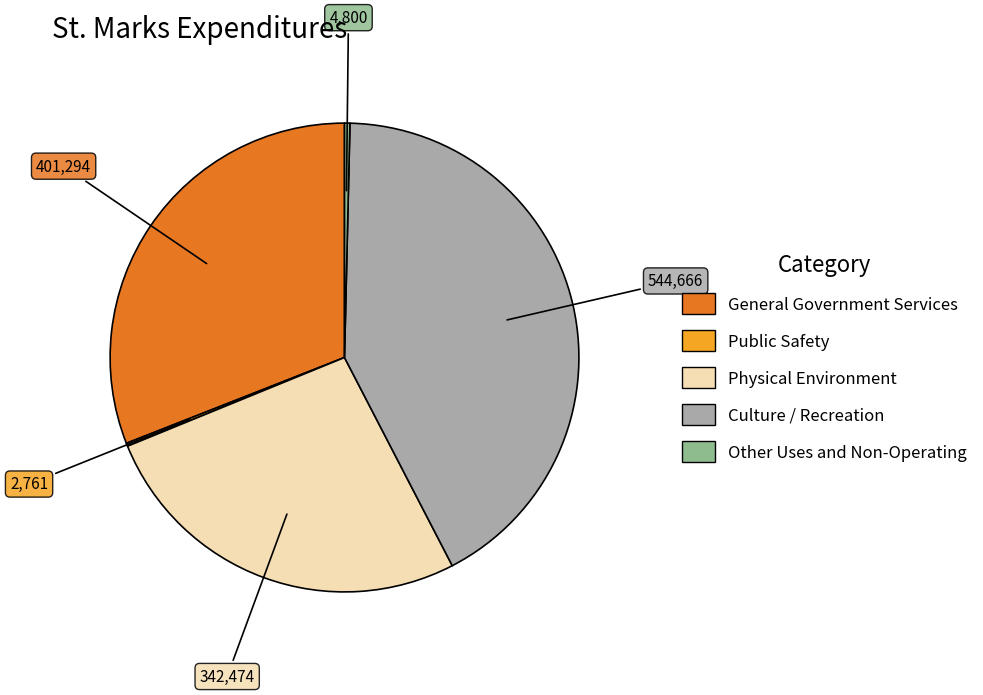

What is the largest slice in the pie chart?

Culture / Recreation